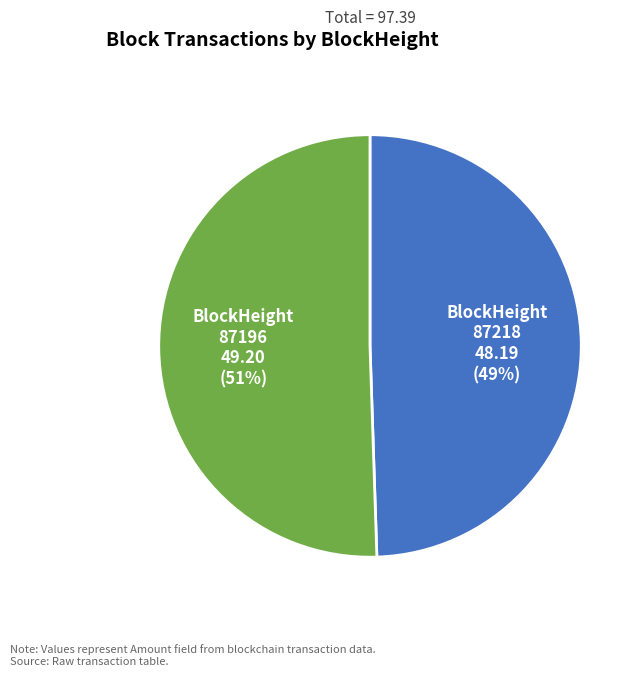

Do BlockHeight 87218 and BlockHeight 87196 together represent more than half of the pie?

Yes